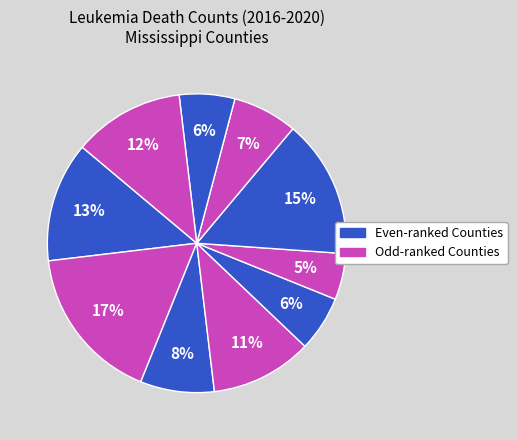

How many slices are in this pie chart?

10